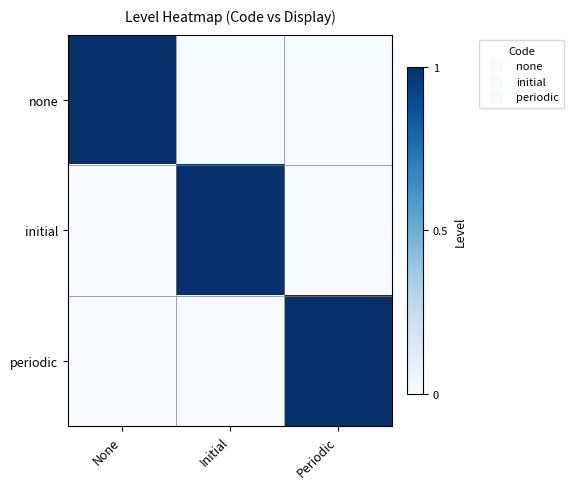

How many distinct data groups are displayed?

3